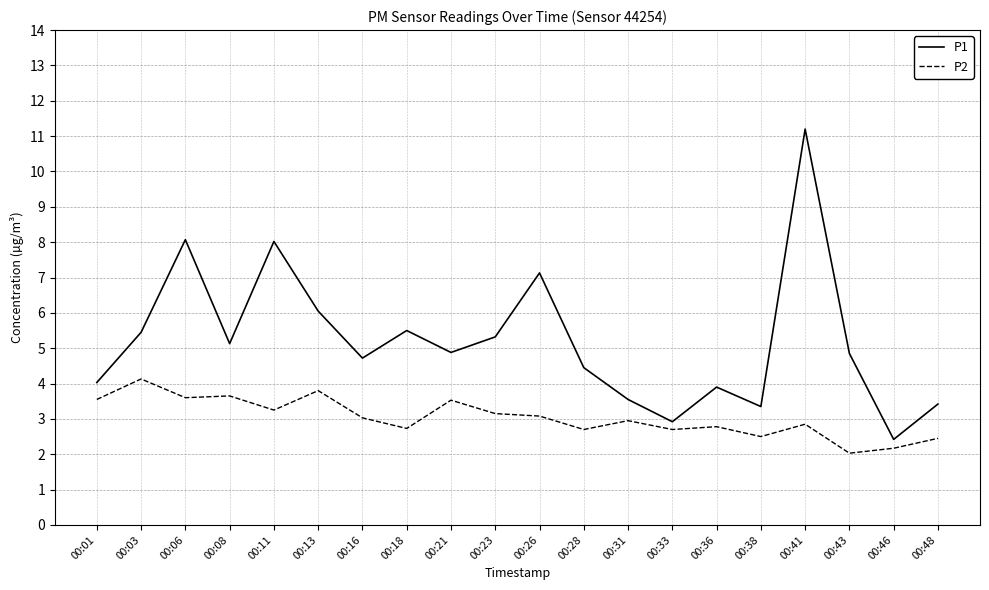

Which series has the largest total across all categories?

P1